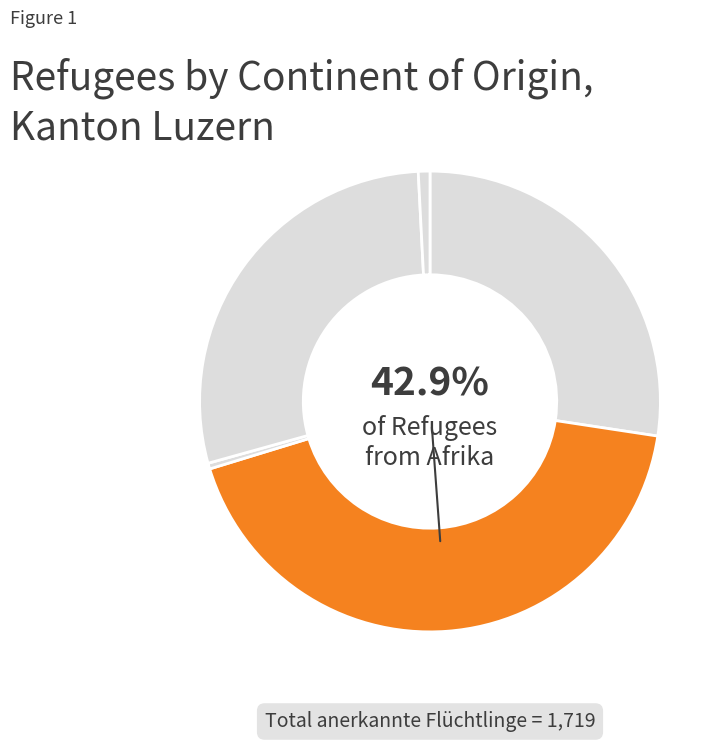

Combined, what portion of the pie is Asien and Ozeanien?

28.5%